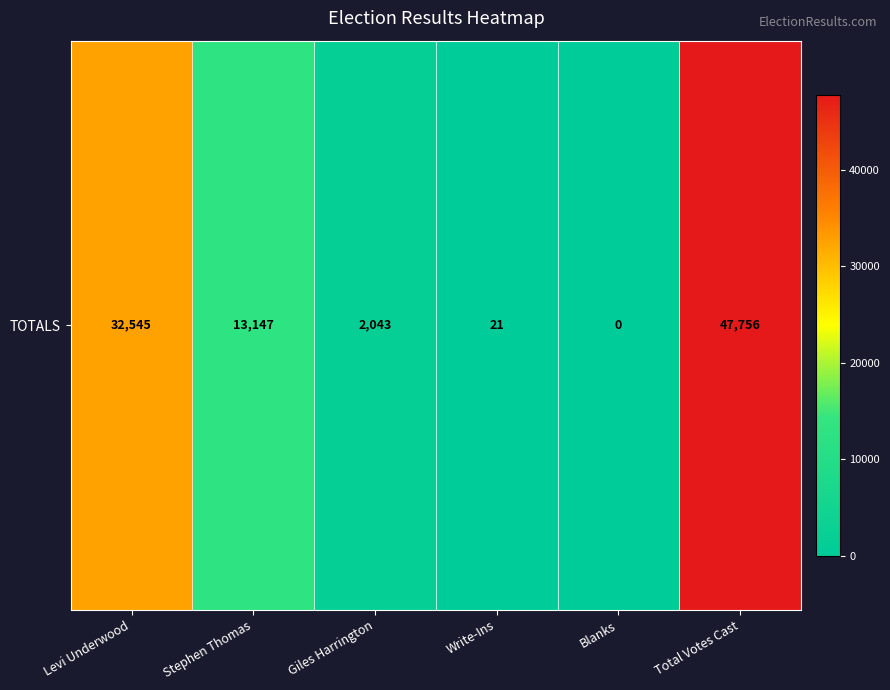

Is it true that the value at Stephen Thomas is 6991?

False